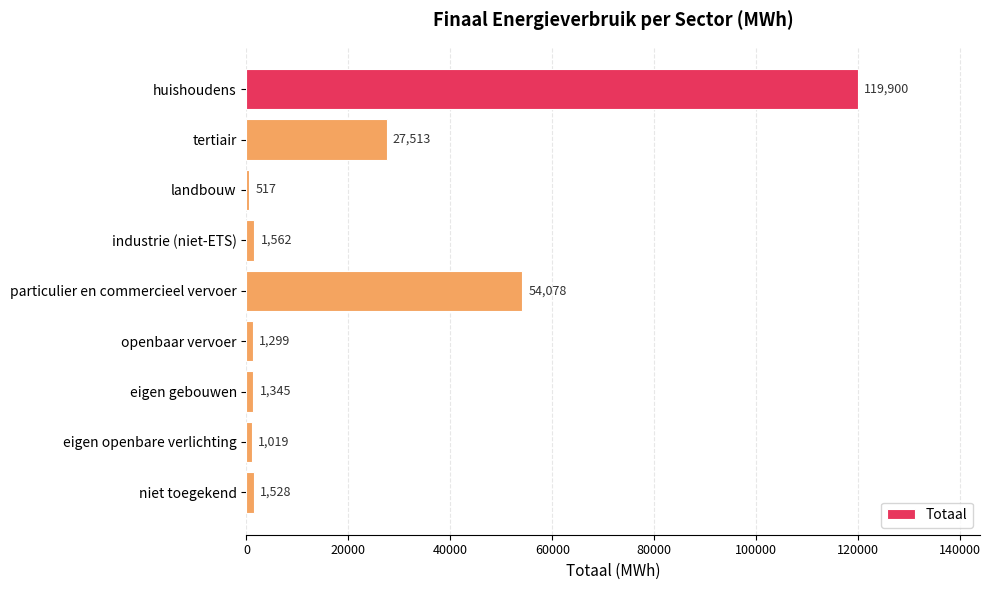

At which category does the chart reach its minimum across all series?

landbouw